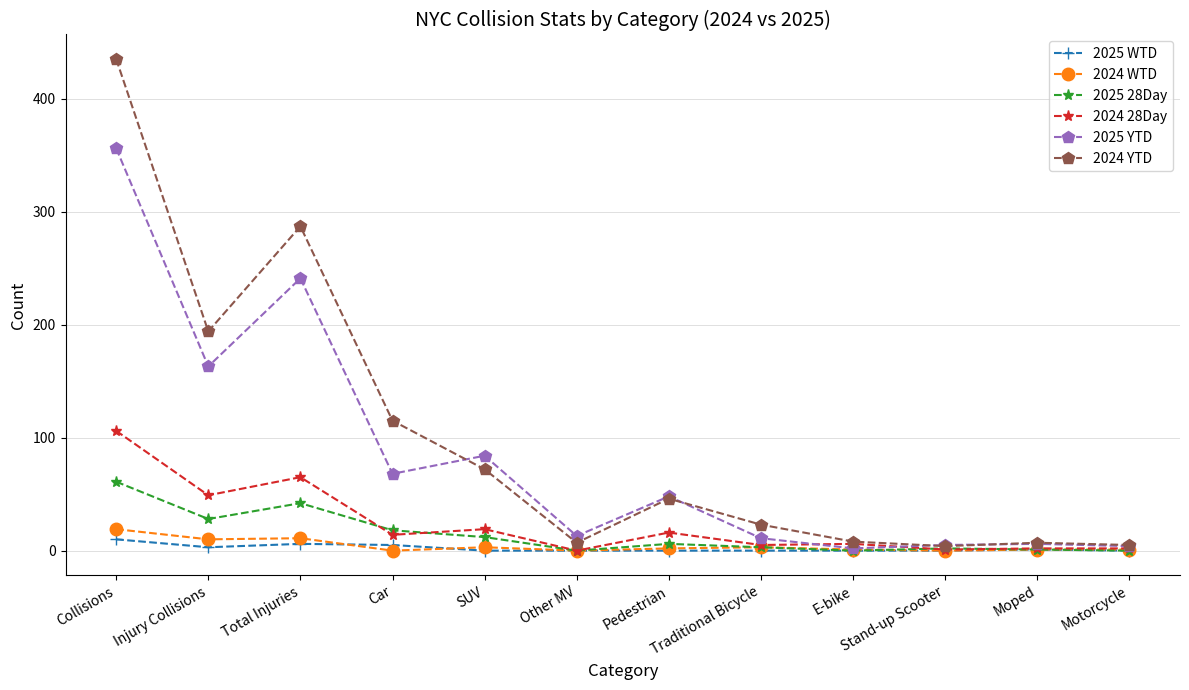

True or false: 2024 WTD has more than 1 points higher than both neighbors.

True